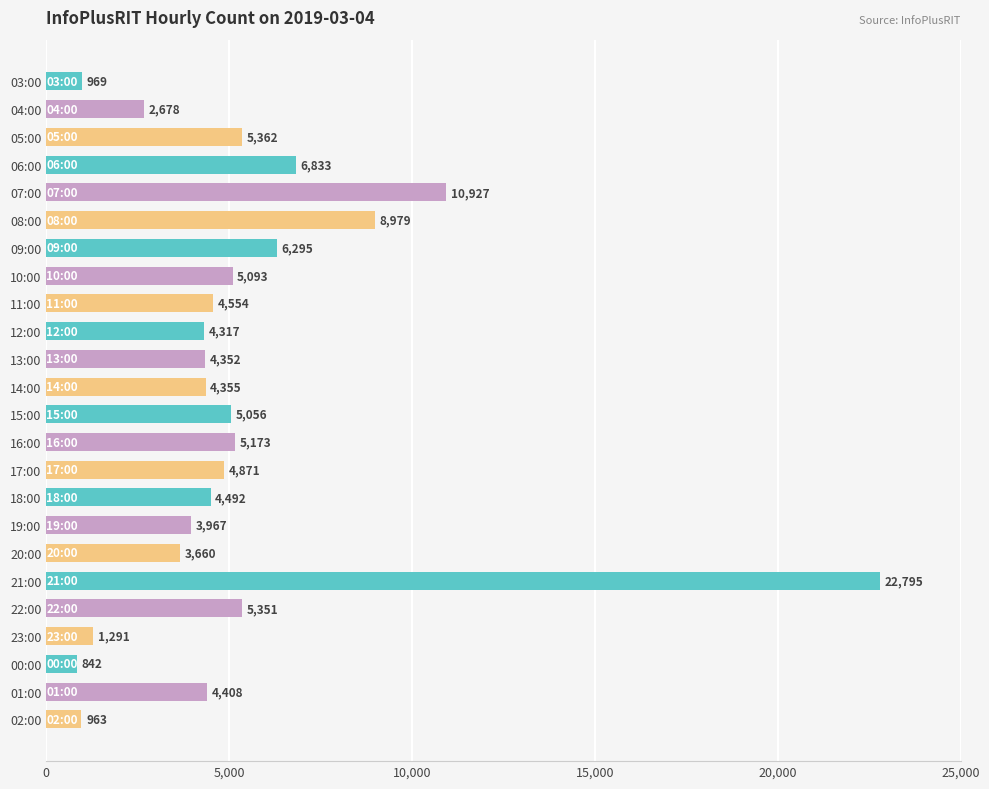

Does the chart contain stacked bars?

No